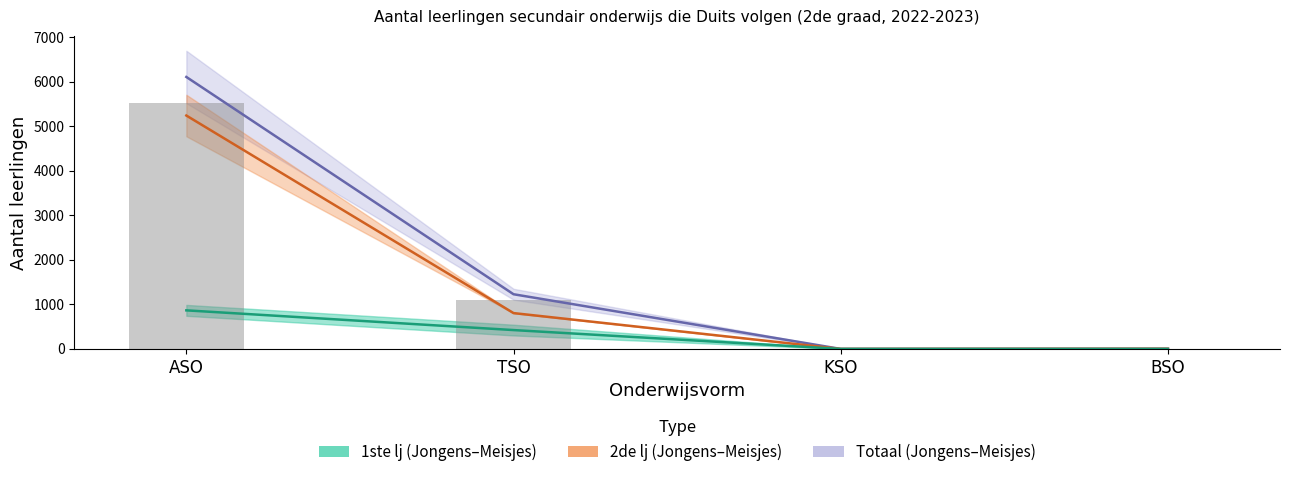

What is the label of the 4th bar from the right?

ASO